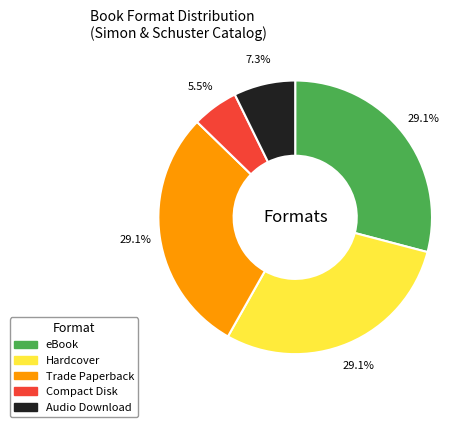

Is there any slice that represents more than half of the pie?

No